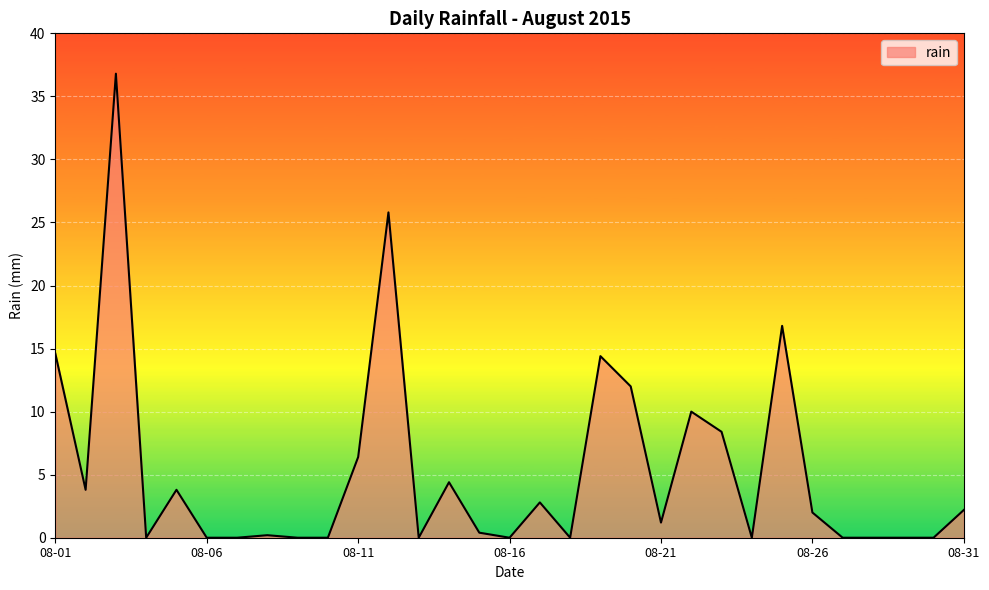

What is the greatest value displayed?

36.8